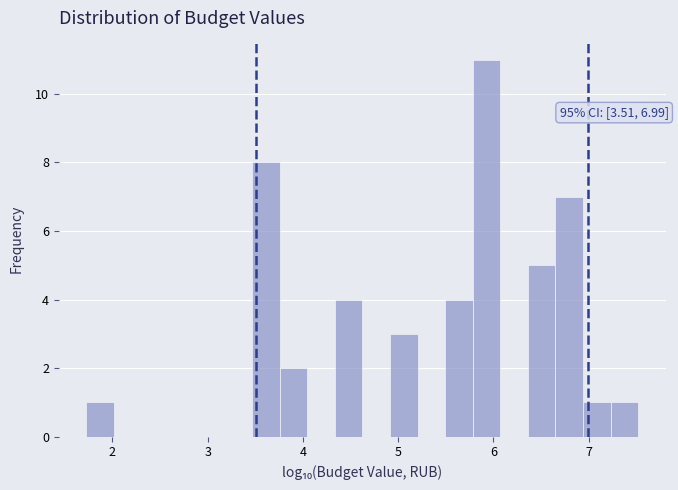

Around what value on the x-axis is the tallest bar? Give the approximate position of its centre, as read against the axis.

5.9